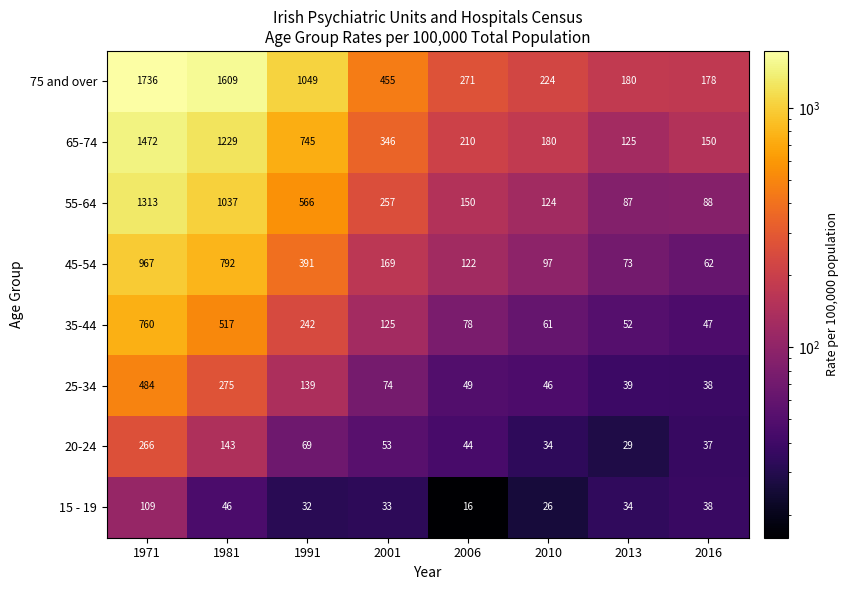

Count the number of categories in the chart.

8